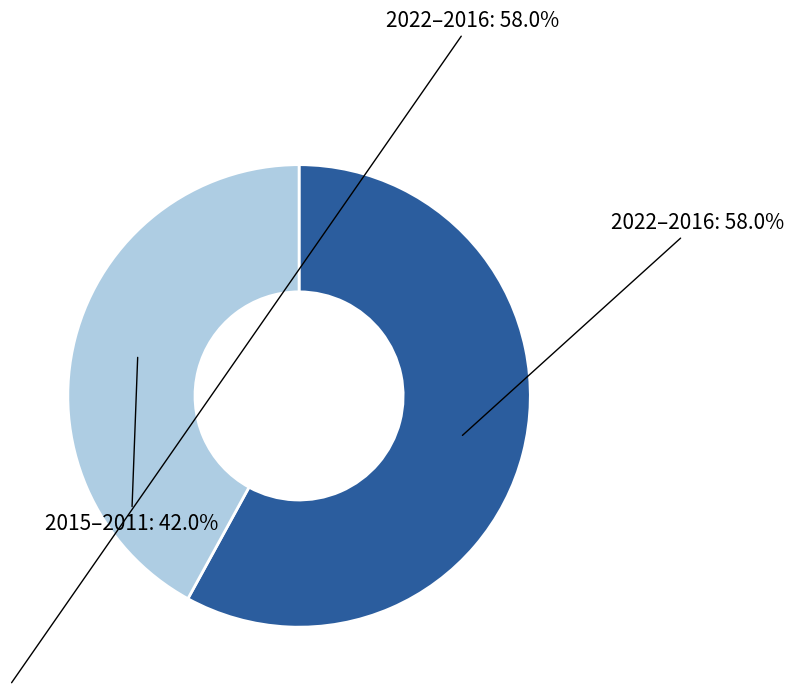

How many segments does this pie chart have?

2